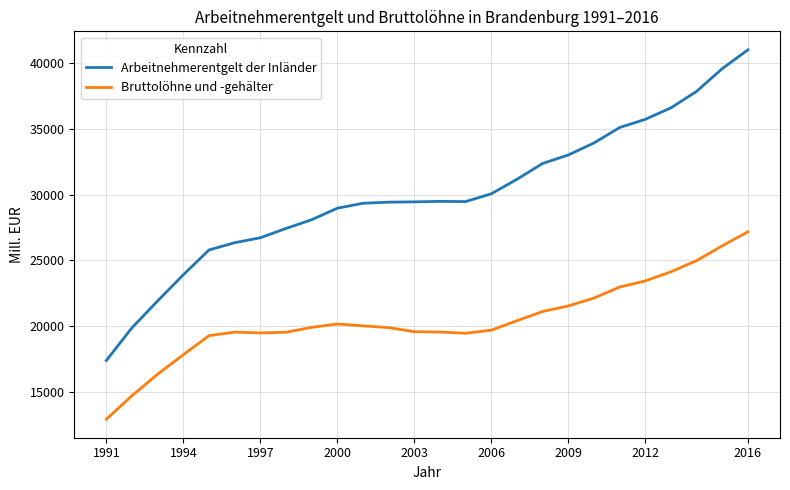

True or false: Bruttolöhne und -gehälter and Arbeitnehmerentgelt der Inländer cross at least once.

False